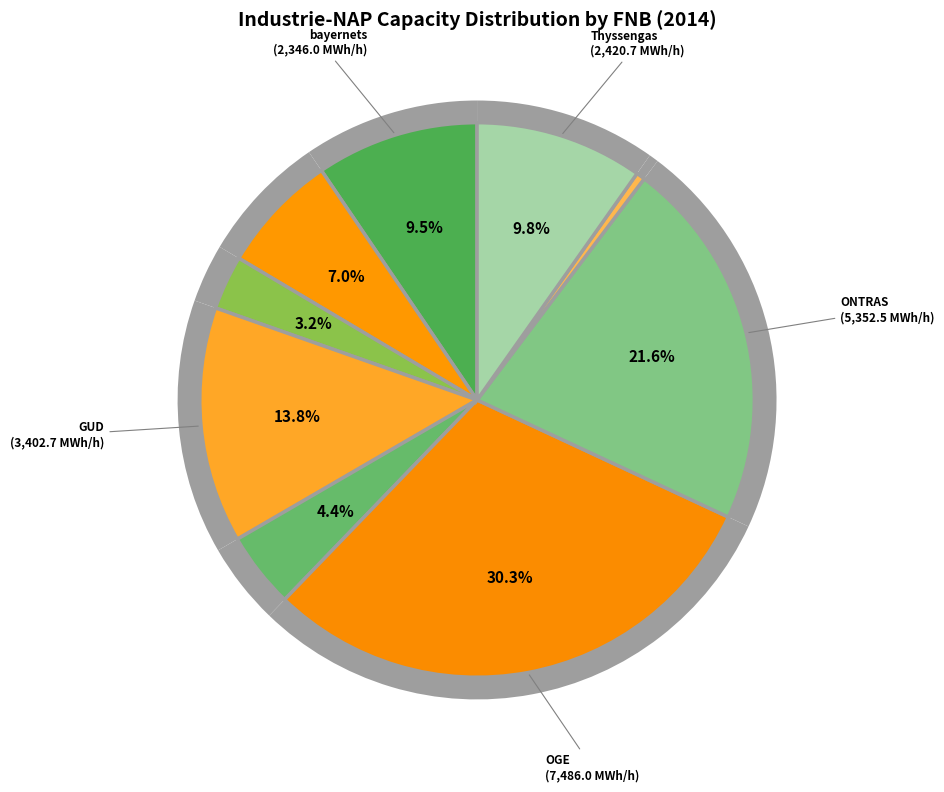

Does terranets bw represent more than half of the total?

No